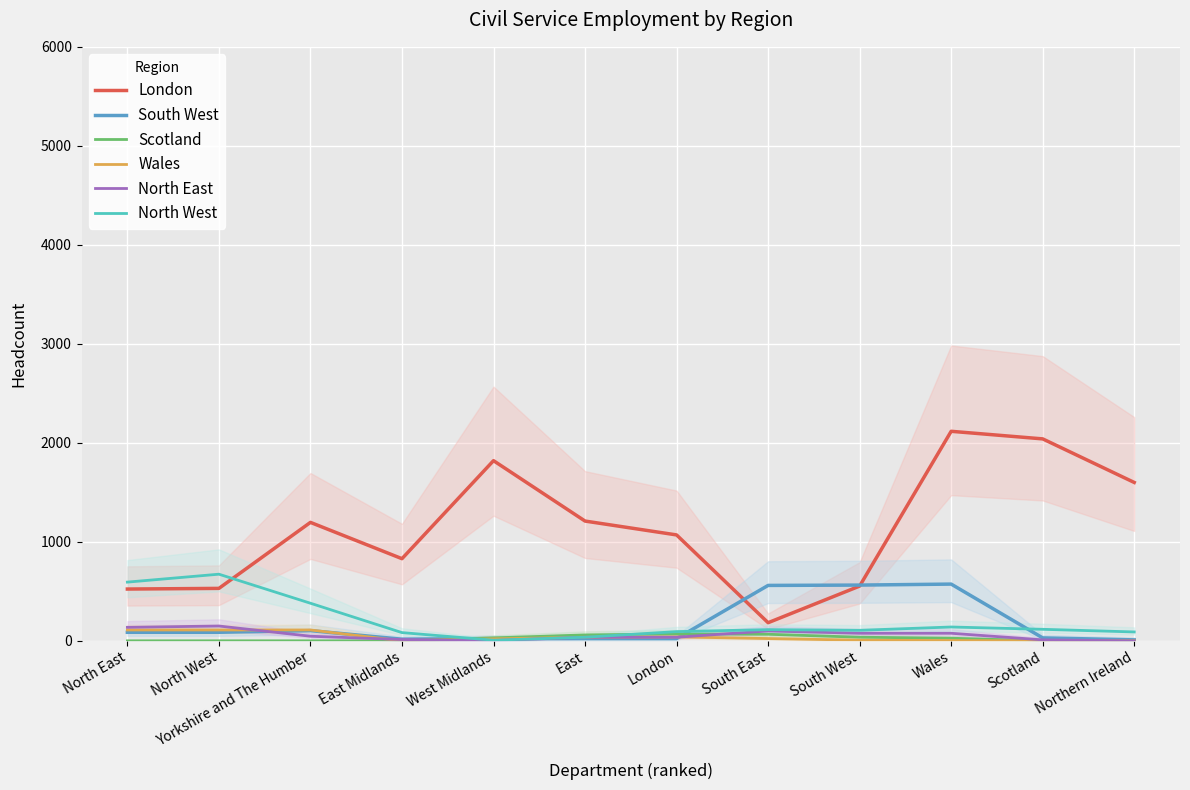

At which label does Scotland reach its peak?

London